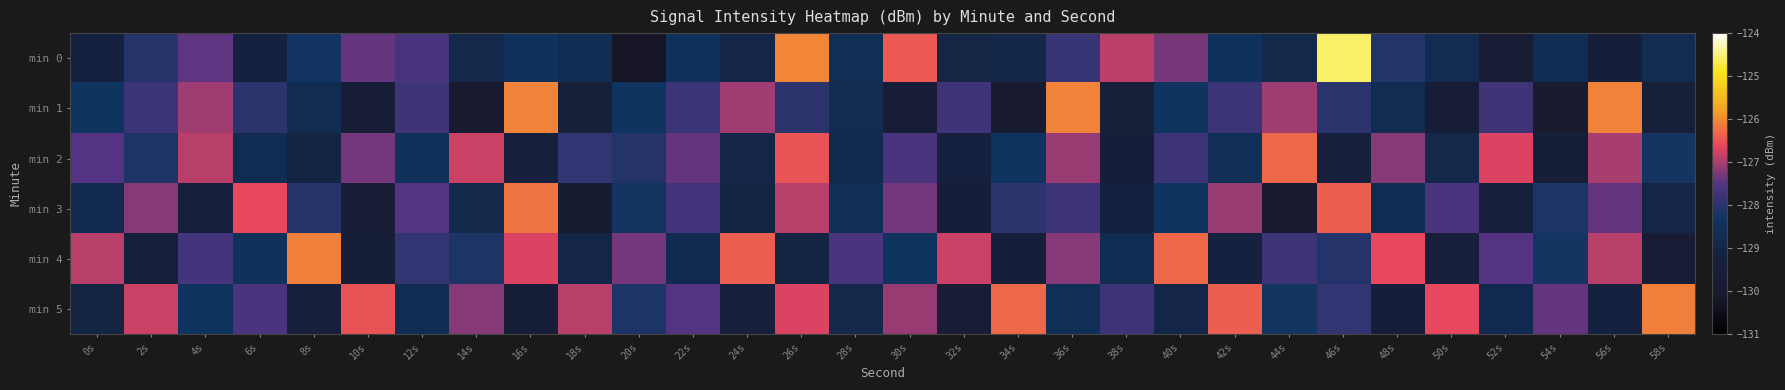

What is the smallest value displayed?

-130.3